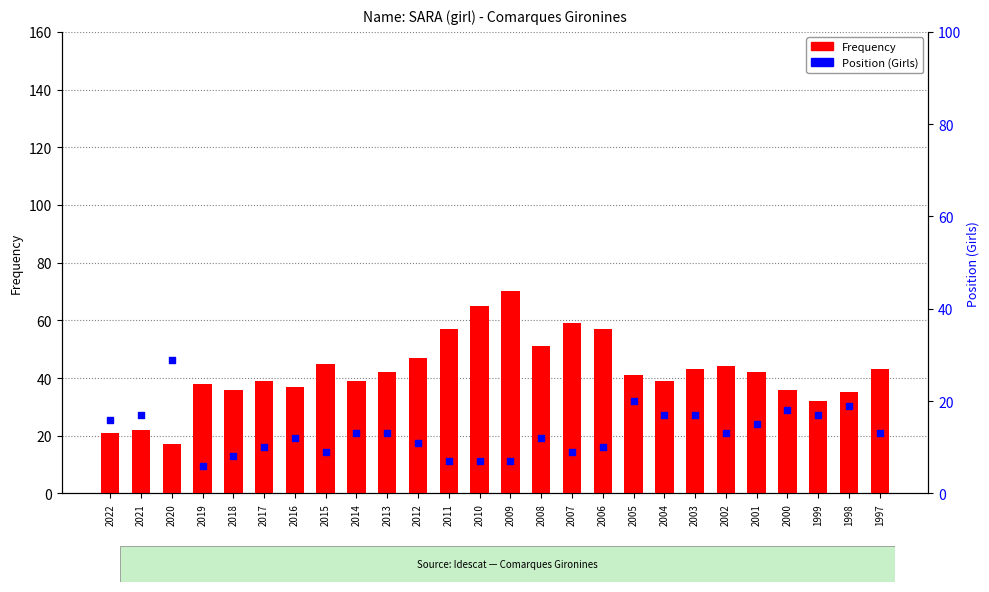

Which series has the widest spread of Y values?

Frequency